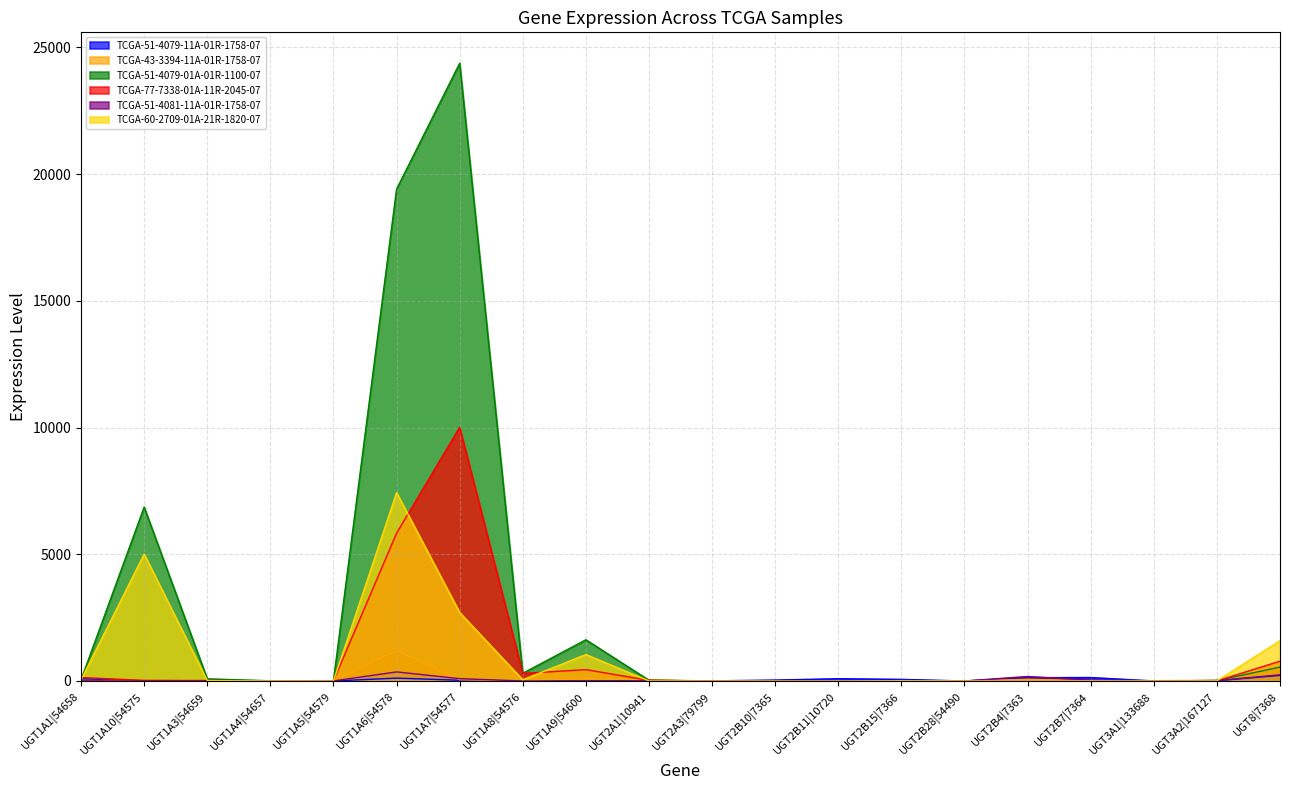

After their last crossing, which series has the higher values: TCGA-77-7338-01A-11R-2045-07 or TCGA-60-2709-01A-21R-1820-07?

TCGA-60-2709-01A-21R-1820-07